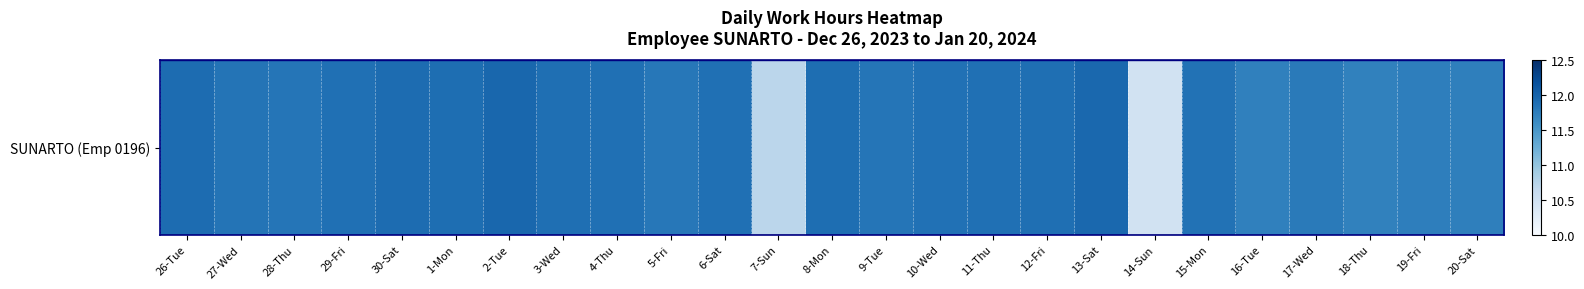

Is it true that the value at 9-Tue is 17.3?

False